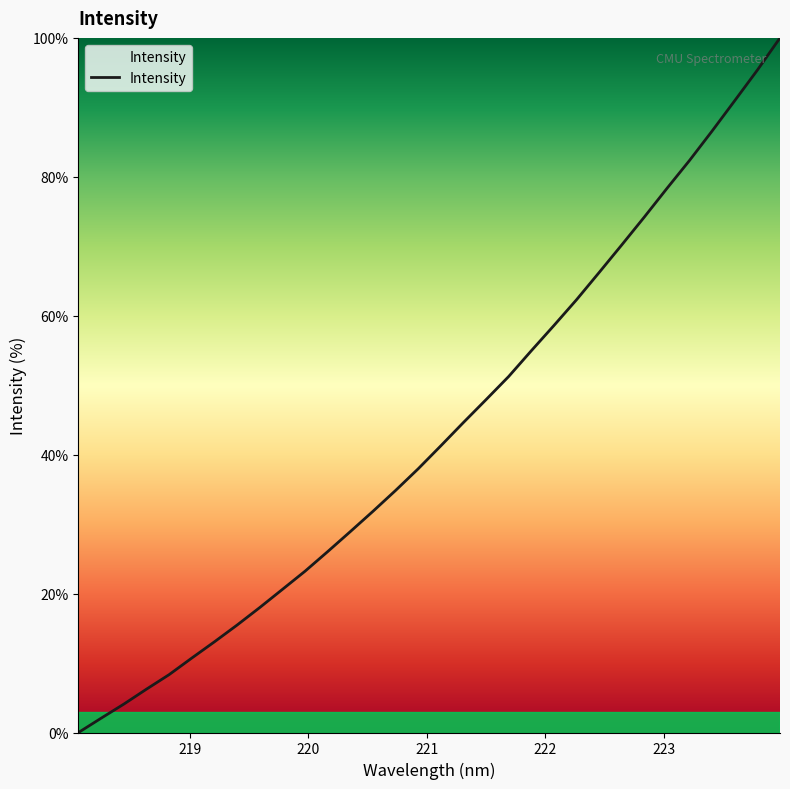

What is the greatest value displayed?

100.0